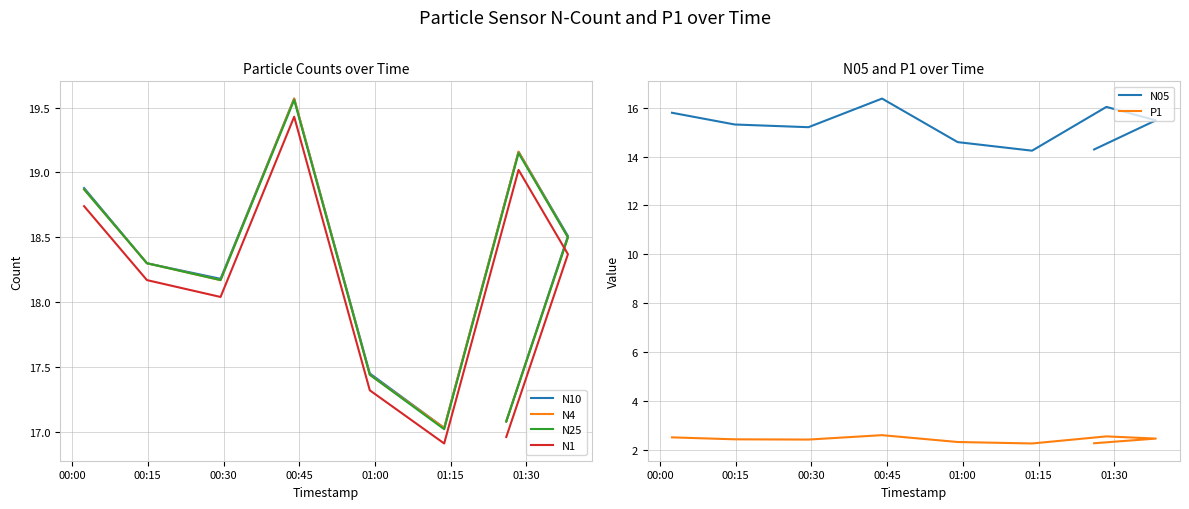

What is the spread (max minus min) of values at 01:30?

16.6